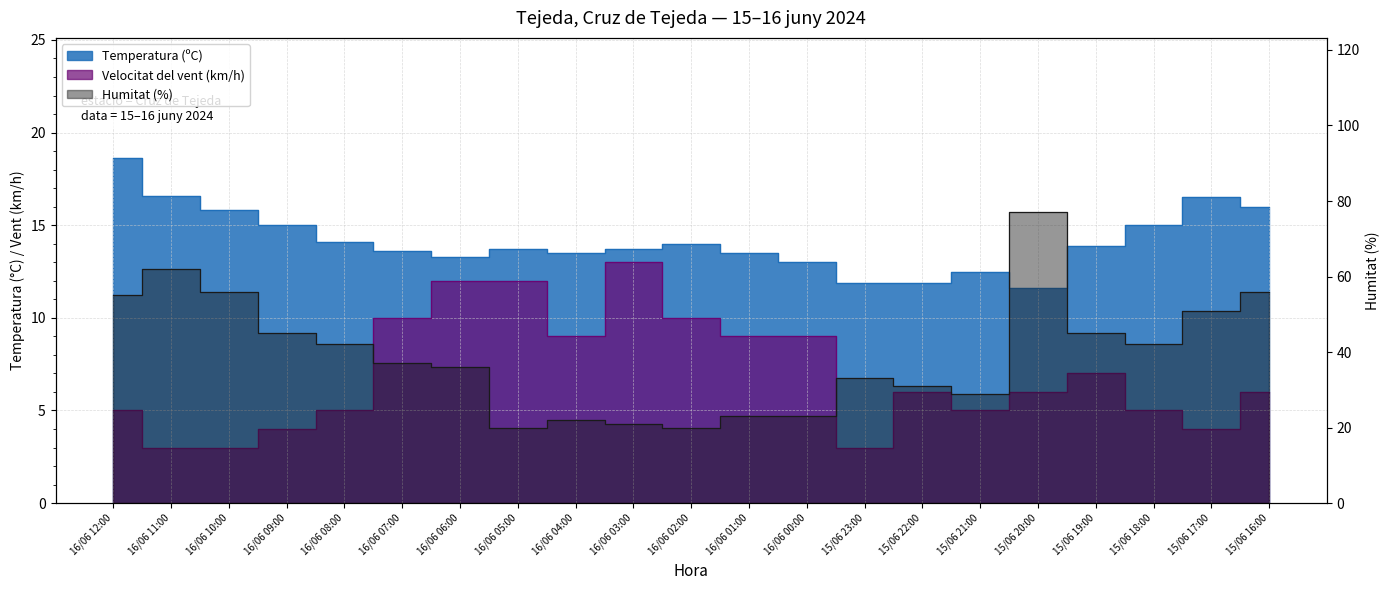

Reading left to right, what are all the values shown in this chart?

Temperatura (ºC): 18.6	16.6	15.8	15.0	14.1	13.6	13.3	13.7	13.5	13.7	14.0	13.5	13.0	11.9	11.9	12.5	11.6	13.9	15.0	16.5	16.0
Humitat (%): 55.0	62.0	56.0	45.0	42.0	37.0	36.0	20.0	22.0	21.0	20.0	23.0	23.0	33.0	31.0	29.0	77.0	45.0	42.0	51.0	56.0
Velocitat del vent (km/h): 5.0	3.0	3.0	4.0	5.0	10.0	12.0	12.0	9.0	13.0	10.0	9.0	9.0	3.0	6.0	5.0	6.0	7.0	5.0	4.0	6.0